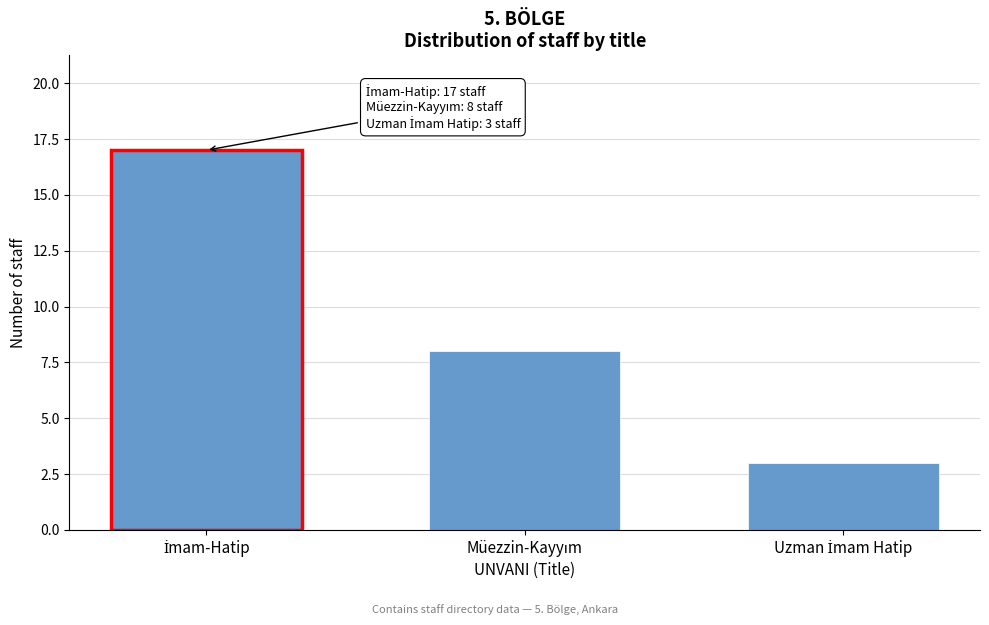

Reading left to right, extract all data points from this chart.

17	8	3